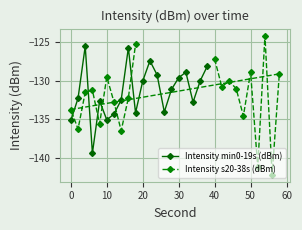

In Intensity min0-19s (dBm), how many points are lower than both neighbors (excluding endpoints)?

5